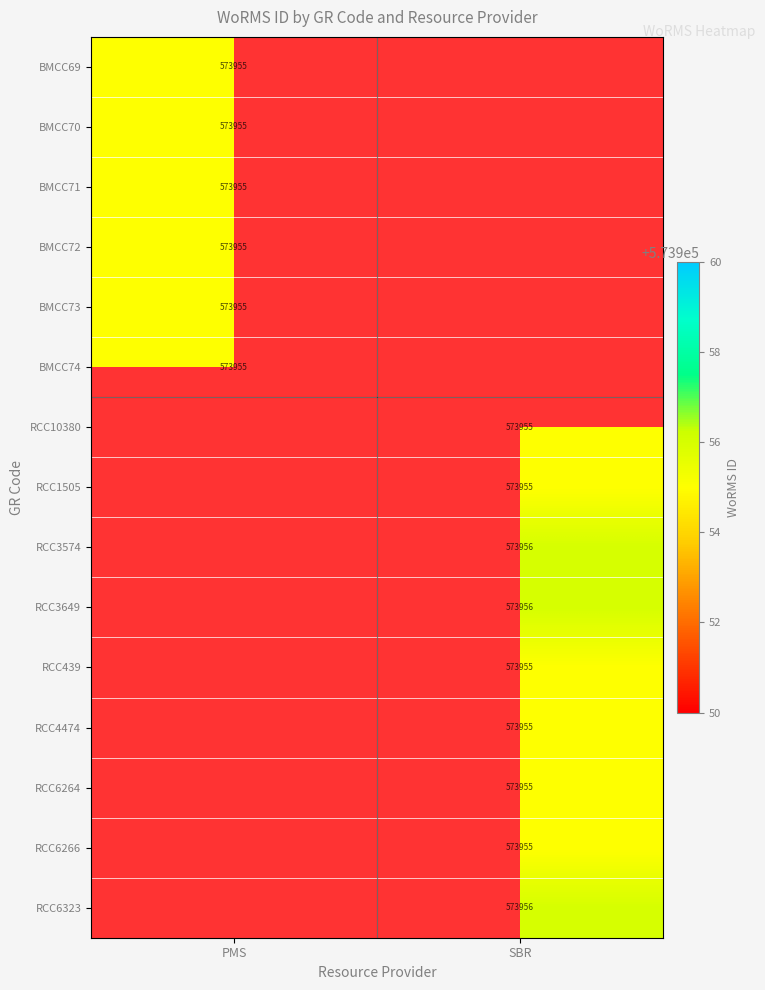

The value of BMCC74 at PMS is 339021.8. True or false?

False